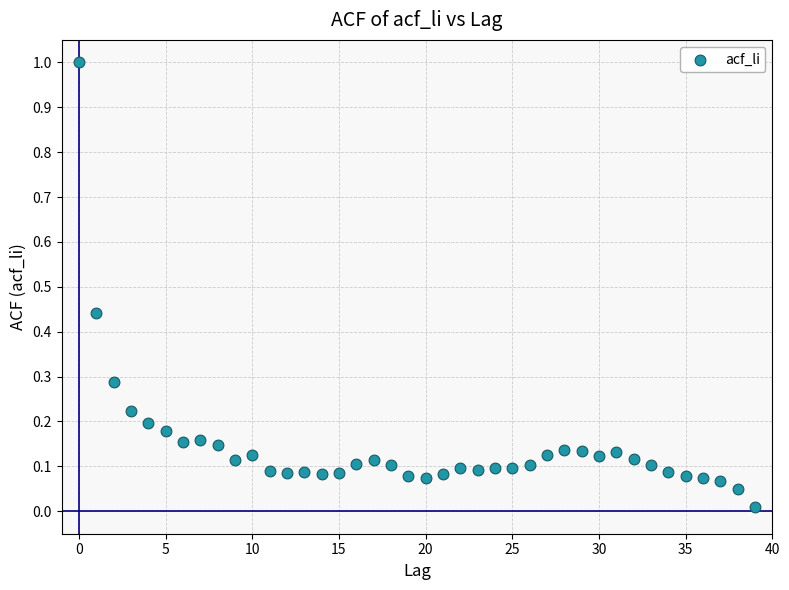

What is the range of Y values (max minus min)?

1.0